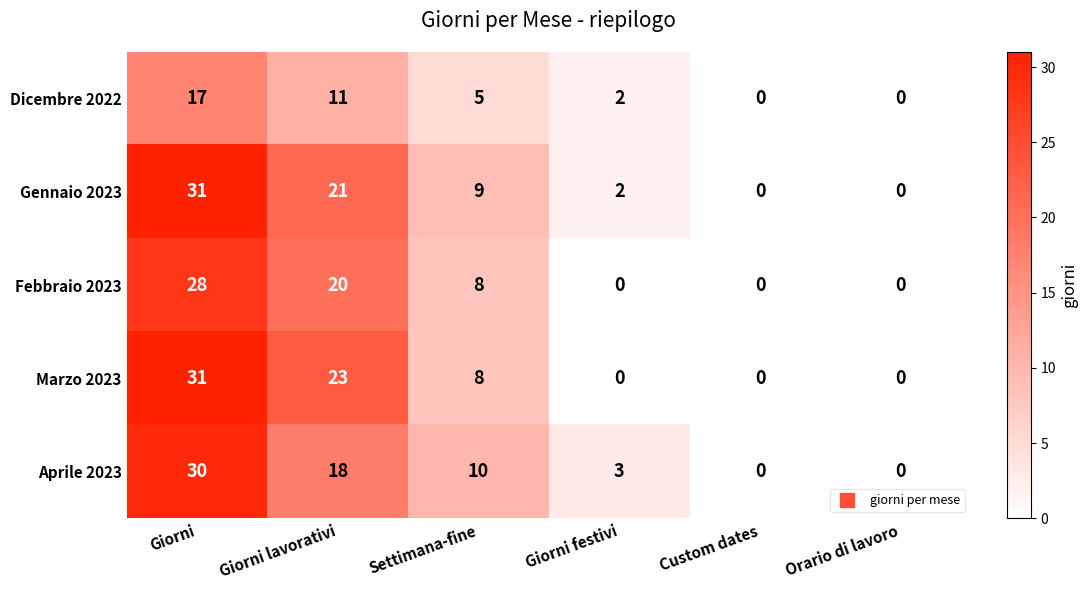

The value of Dicembre 2022 at Giorni lavorativi is 3. True or false?

False